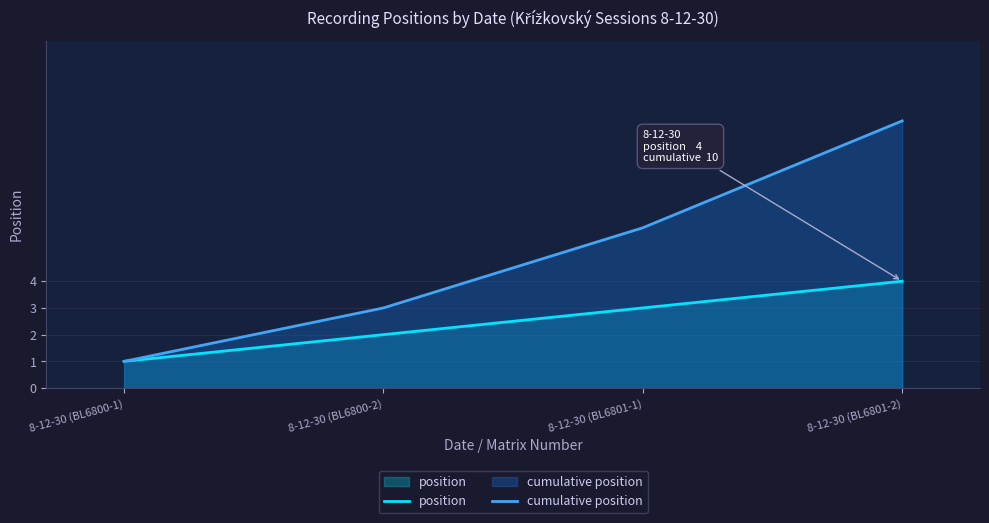

How many distinct data groups are displayed?

2